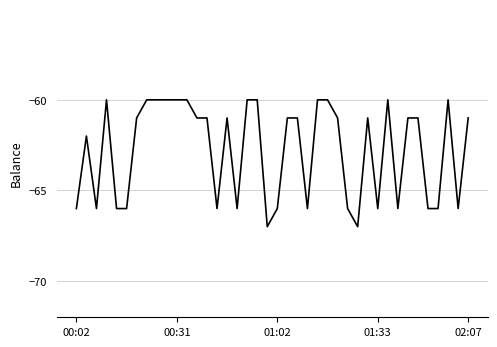

What is the maximum value shown in the chart?

-60